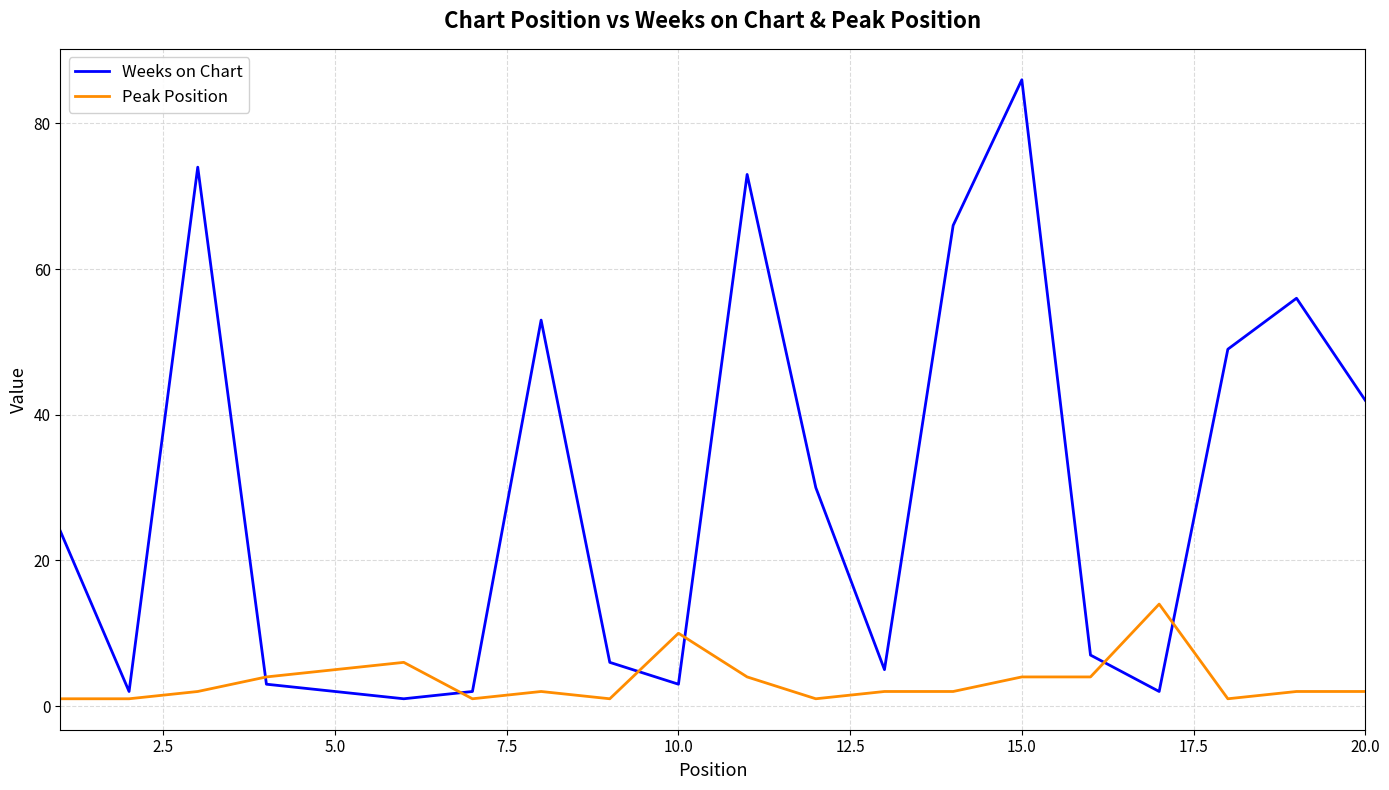

Rank the series by their maximum value, from highest to lowest.

Weeks on Chart, Peak Position